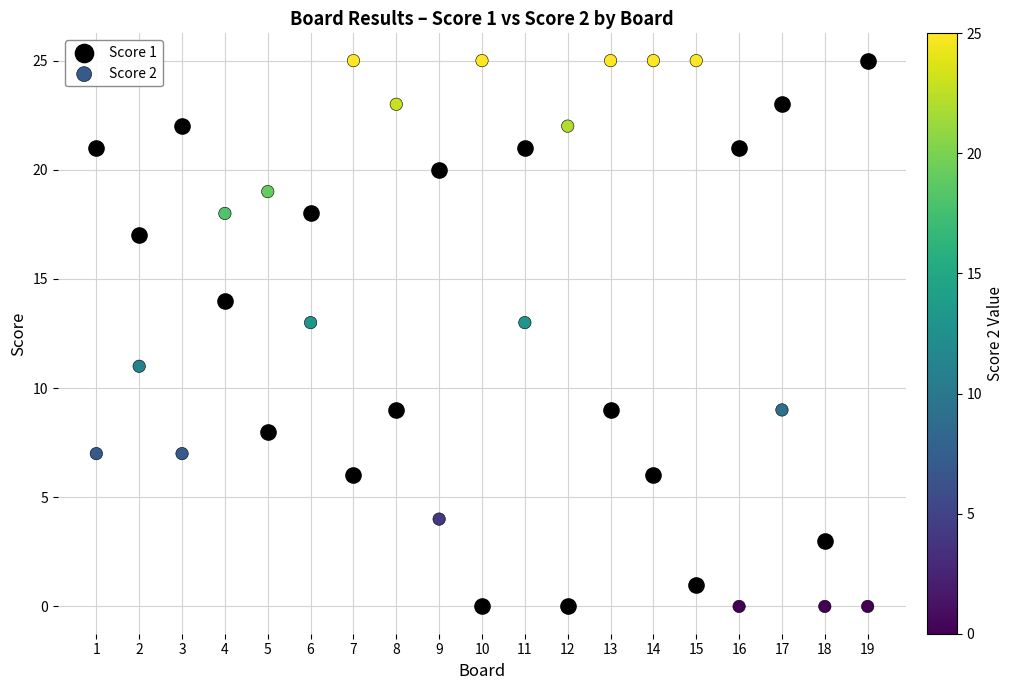

What is the X range (max minus min) for the scatter plot?

18